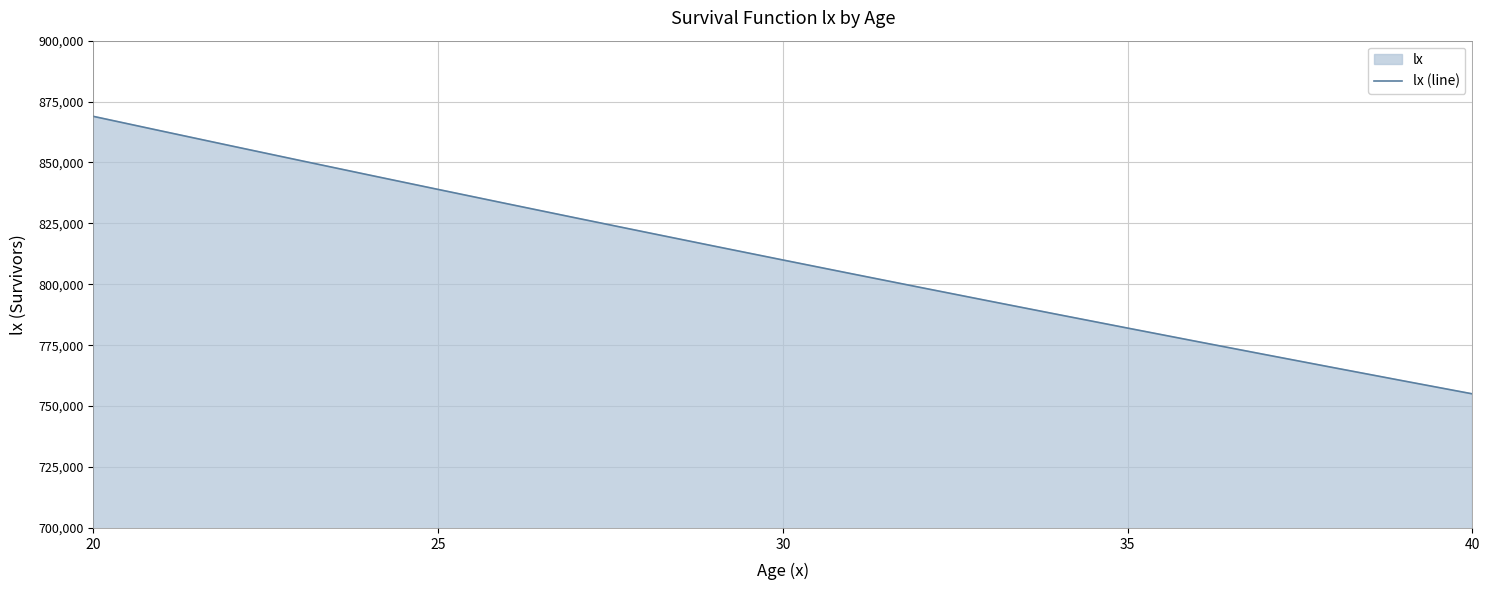

Where is the data nearest to the value 811985?

30